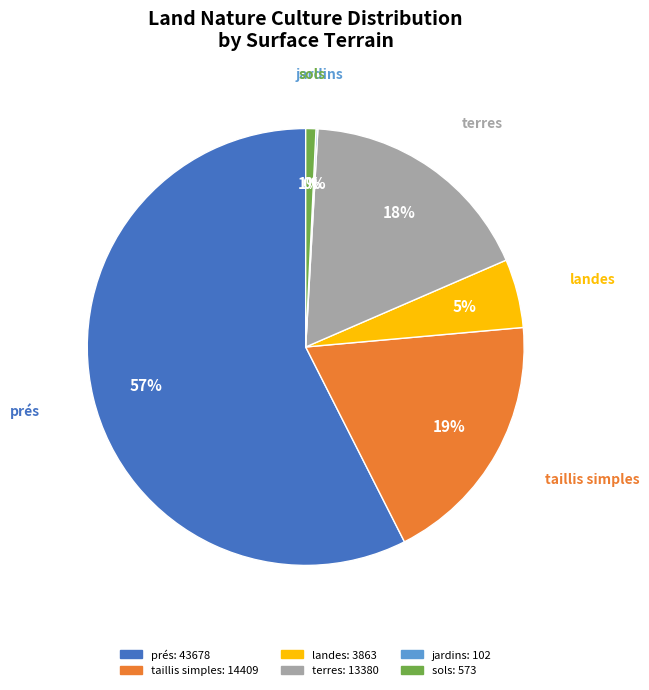

Is there a majority slice in this chart?

Yes